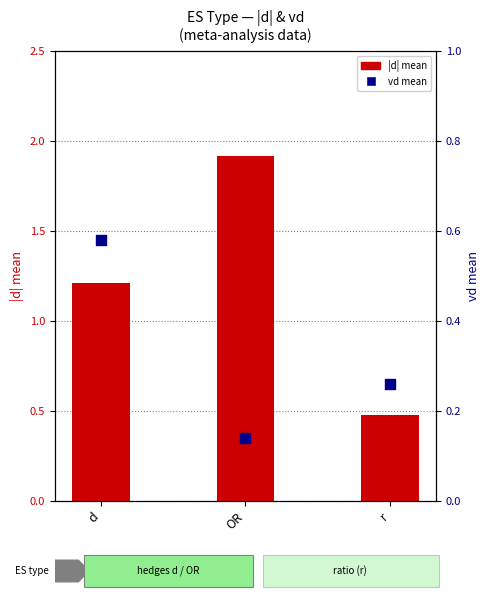

At which category is the sum across all series the highest?

OR